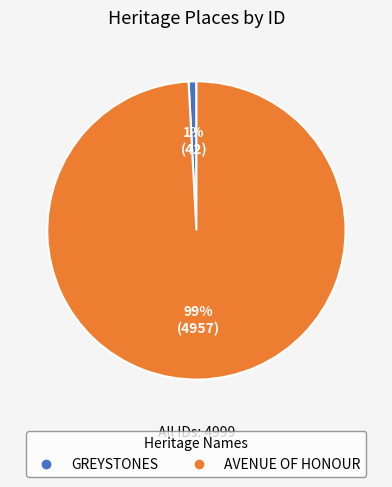

What is the largest slice in the pie chart?

AVENUE OF HONOUR